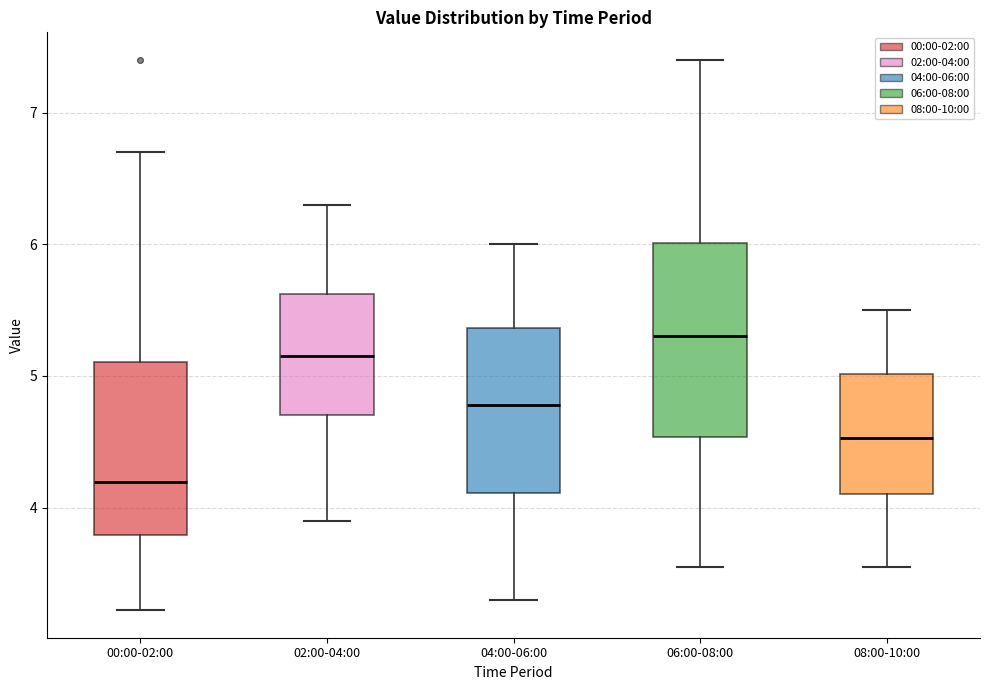

Reading left to right, read every box against the y-axis: the position of its median line, the range the box covers, and the ends of its whiskers. The values are not printed on the chart, so give them approximately, as read against the axis.

00:00-02:00: median 4.2, box 3.8 to 5.1, whiskers 3.2 to 6.7
02:00-04:00: median 5.2, box 4.7 to 5.6, whiskers 3.9 to 6.3
04:00-06:00: median 4.8, box 4.1 to 5.4, whiskers 3.3 to 6.0
06:00-08:00: median 5.3, box 4.5 to 6.0, whiskers 3.6 to 7.4
08:00-10:00: median 4.5, box 4.1 to 5.0, whiskers 3.6 to 5.5